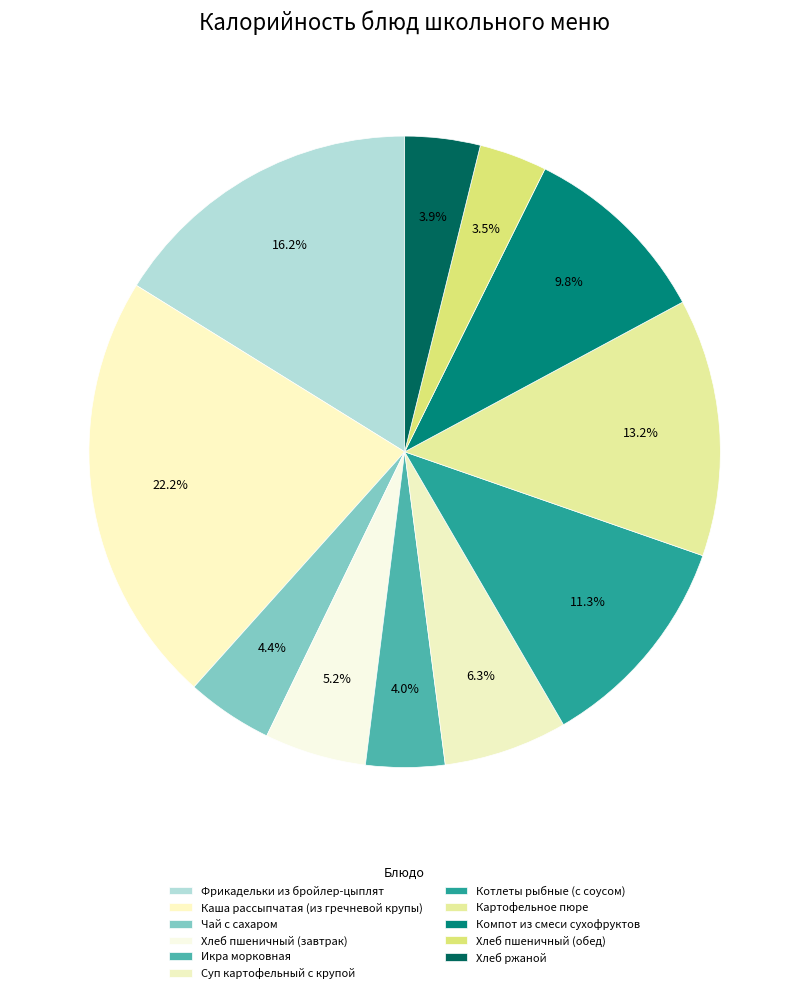

Is it true that Компот из смеси сухофруктов is 10% of the pie?

True